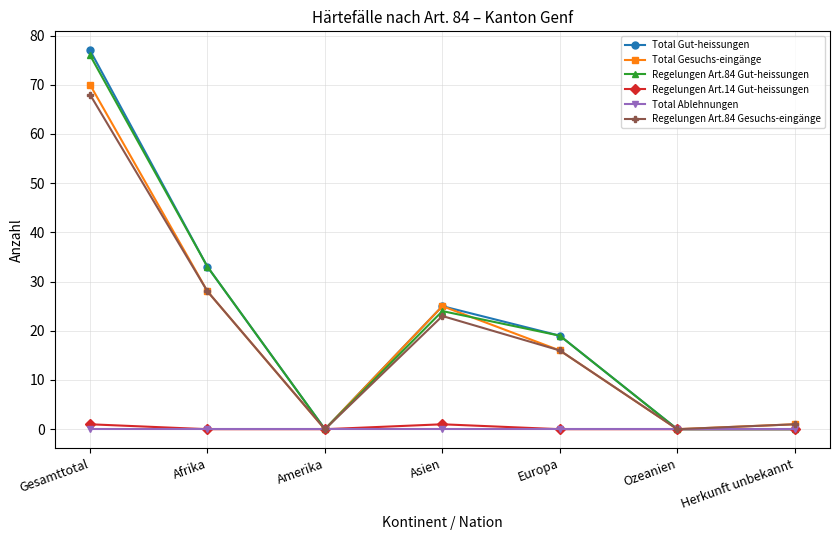

What is the maximum value shown in the chart?

77